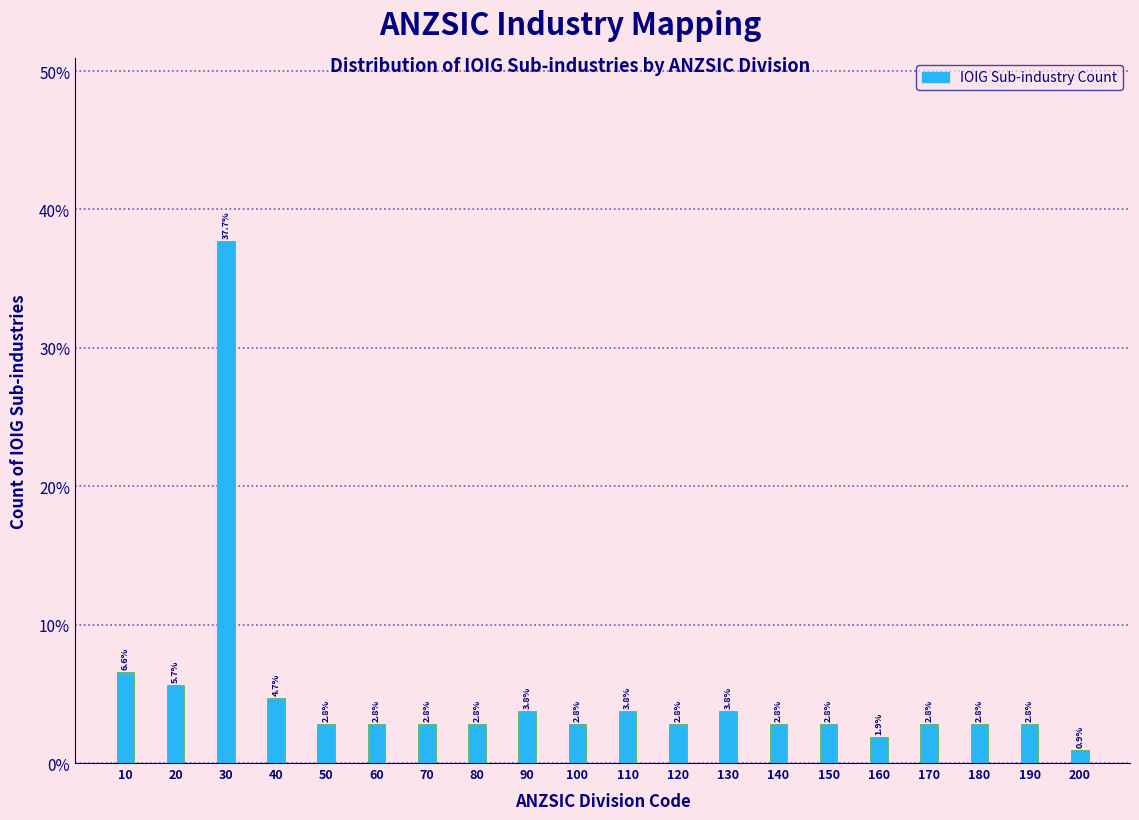

Are the bars horizontal?

No